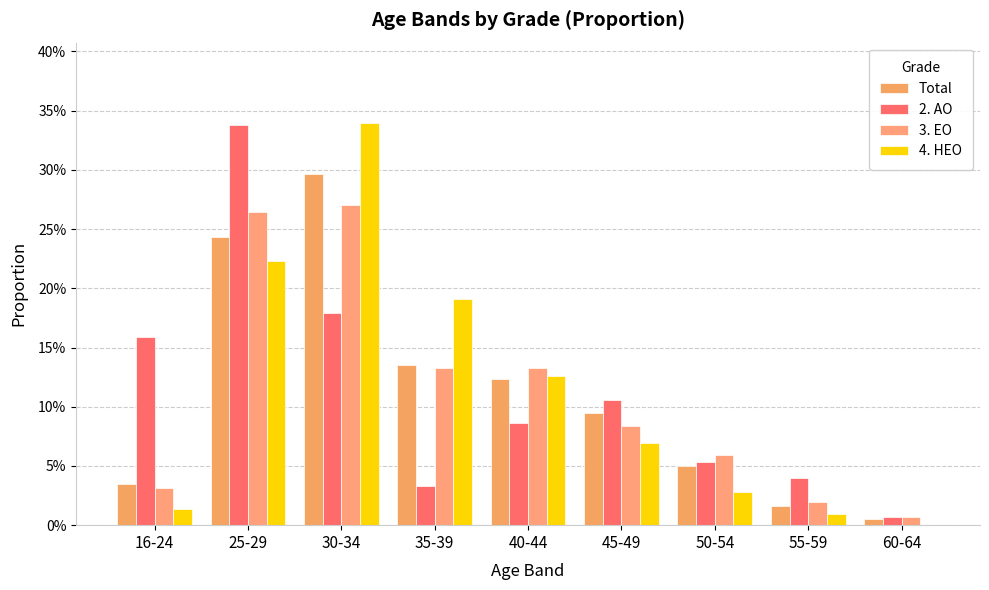

Reading left to right, extract all data points from this chart.

Total: 16-24=0.0	25-29=0.2	30-34=0.3	35-39=0.1	40-44=0.1	45-49=0.1	50-54=0.1	55-59=0.0	60-64=0.0
2. AO: 16-24=0.2	25-29=0.3	30-34=0.2	35-39=0.0	40-44=0.1	45-49=0.1	50-54=0.1	55-59=0.0	60-64=0.0
3. EO: 16-24=0.0	25-29=0.3	30-34=0.3	35-39=0.1	40-44=0.1	45-49=0.1	50-54=0.1	55-59=0.0	60-64=0.0
4. HEO: 16-24=0.0	25-29=0.2	30-34=0.3	35-39=0.2	40-44=0.1	45-49=0.1	50-54=0.0	55-59=0.0	60-64=0.0